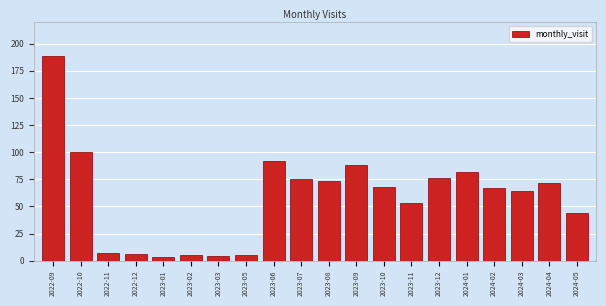

Reading left to right, extract all data points from this chart.

2022-09=189	2022-10=100	2022-11=7	2022-12=6	2023-01=3	2023-02=5	2023-03=4	2023-05=5	2023-06=92	2023-07=75	2023-08=73	2023-09=88	2023-10=68	2023-11=53	2023-12=76	2024-01=82	2024-02=67	2024-03=64	2024-04=72	2024-05=44